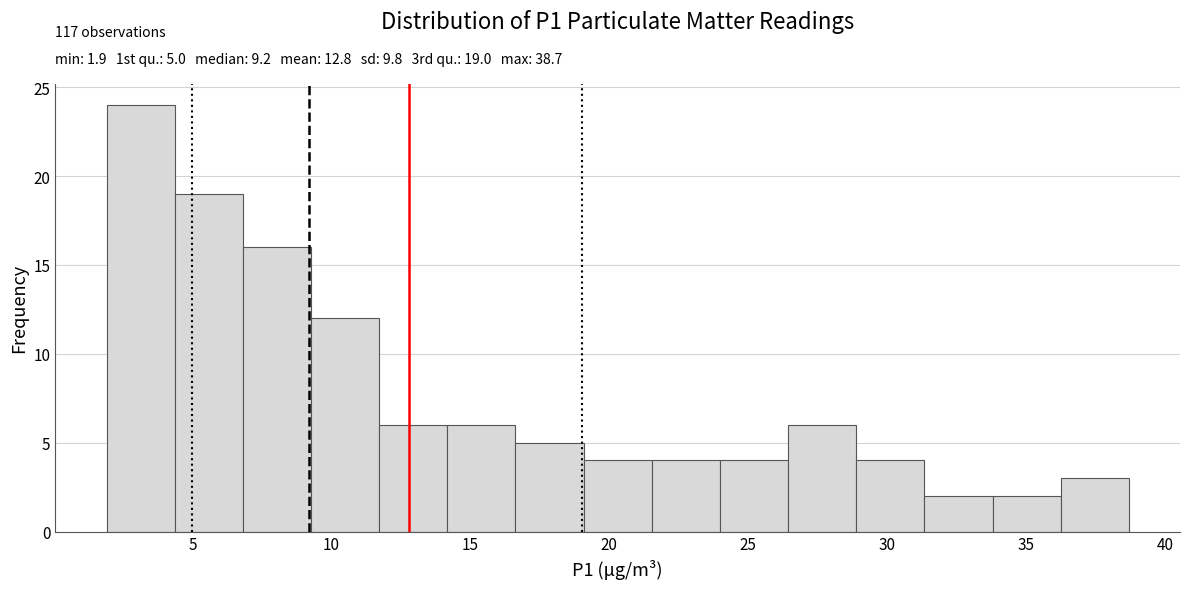

Which range on the x-axis has the tallest bar?

2.0 to 4.5